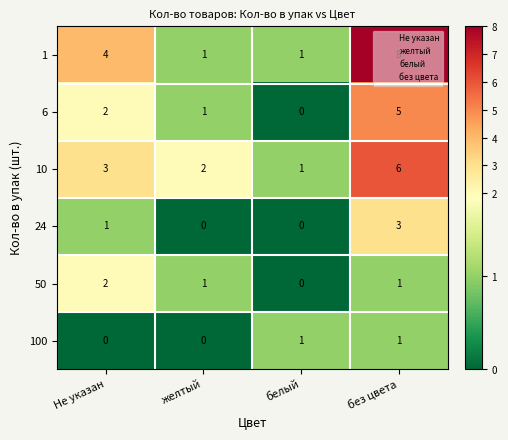

Count the 10 values in the range 2 to 6.

3